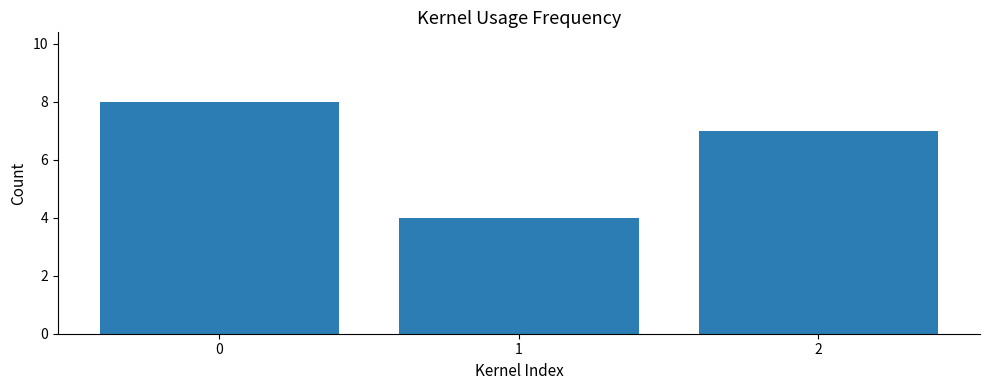

Reading left to right, transcribe all the data shown in this chart.

8	4	7